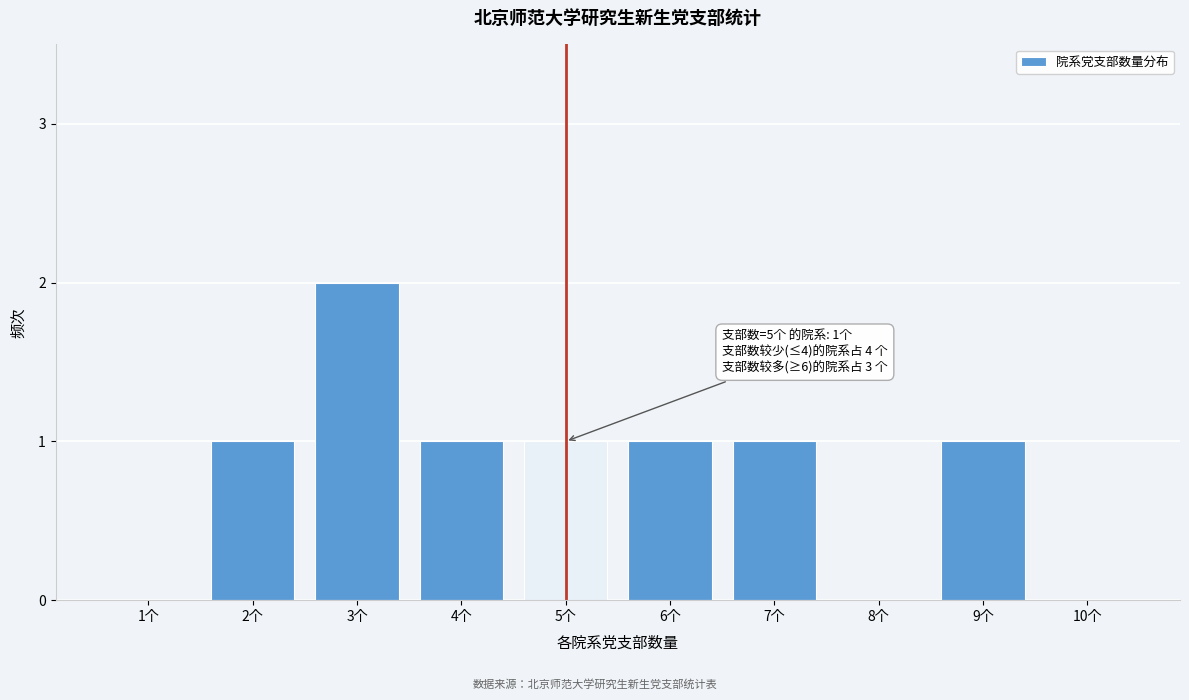

Reading left to right, extract all data points from this chart.

1个=0	2个=1	3个=2	4个=1	5个=1	6个=1	7个=1	8个=0	9个=1	10个=0